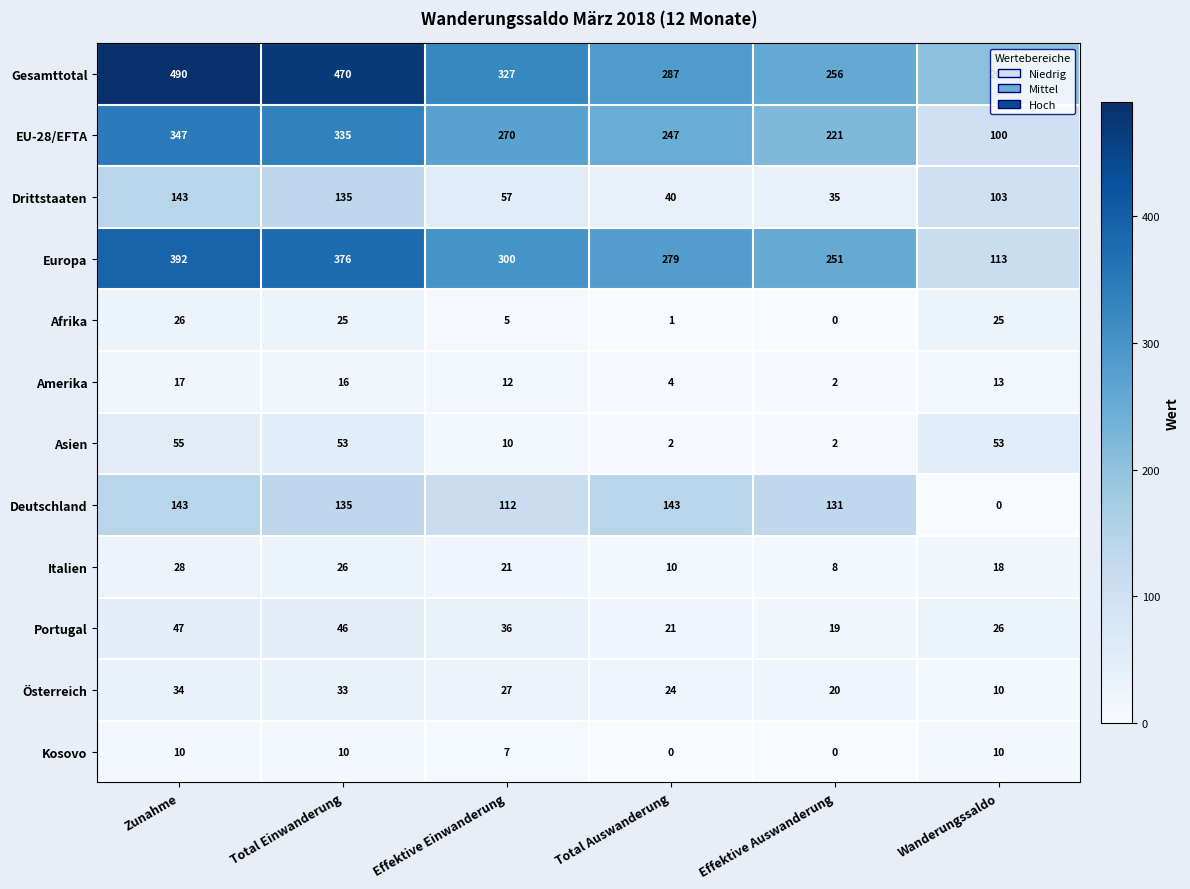

What is the difference between the second highest and second lowest values in the Deutschland series?

31